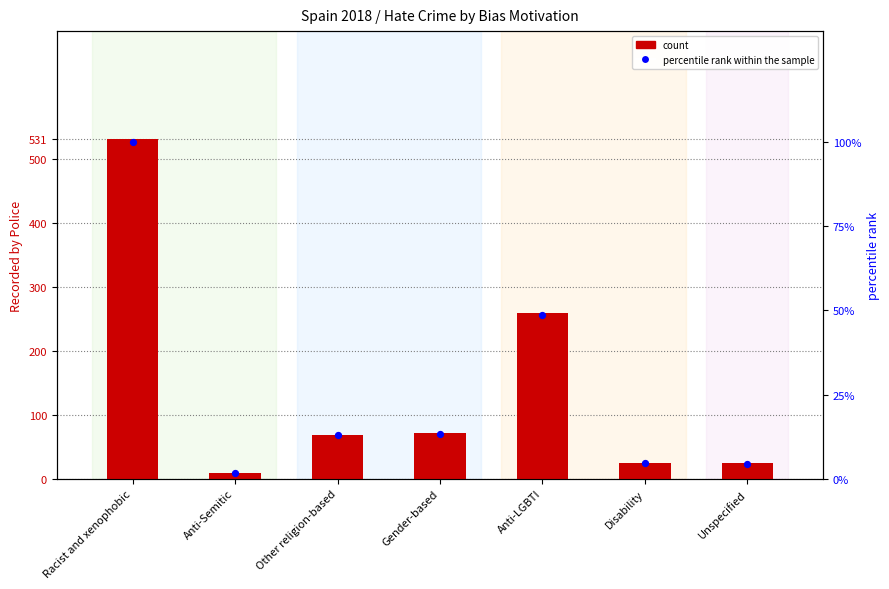

At which category is the sum across all series the highest?

Racist and xenophobic